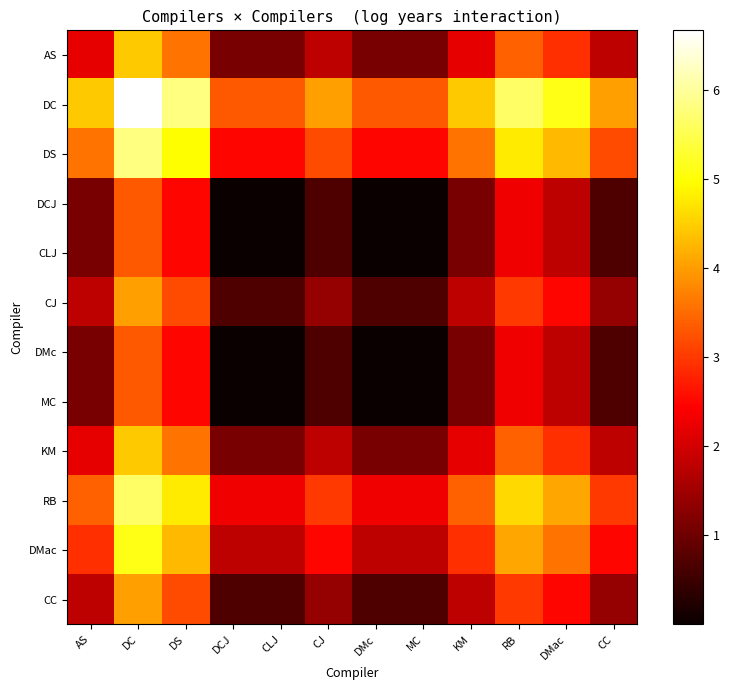

What is the difference between the highest and lowest values at DCJ?

3.3